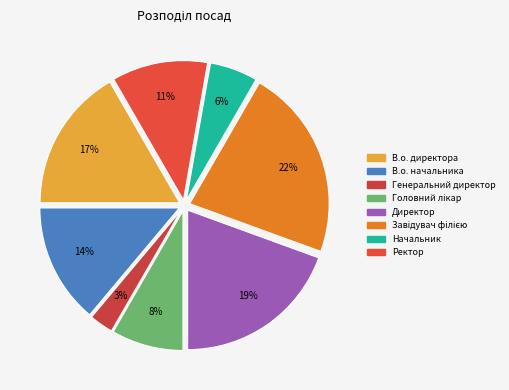

Combined, do В.о. директора and Завідувач філією account for over 50%?

No